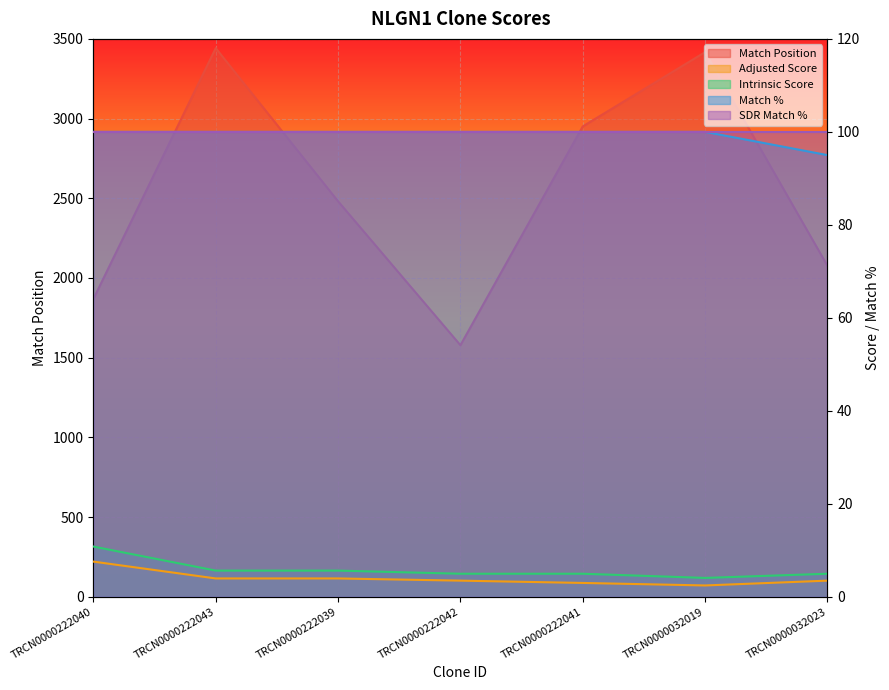

At which category is the sum across all series the highest?

TRCN0000222043